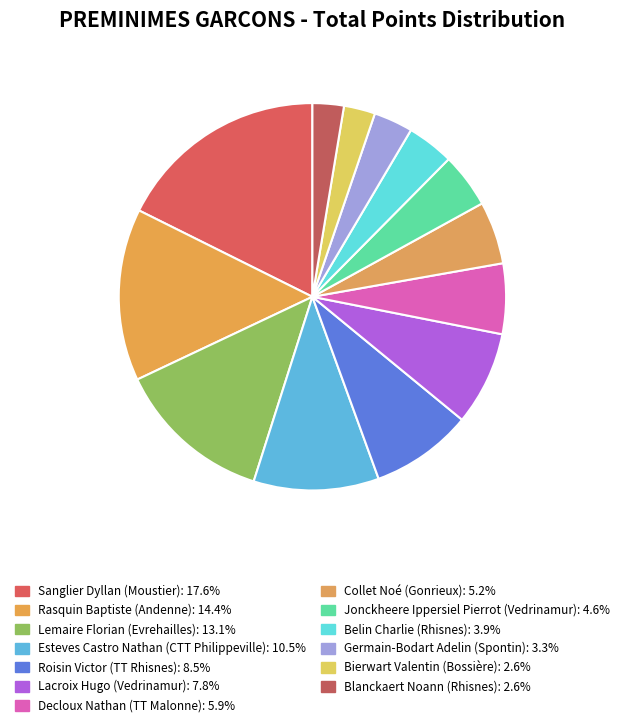

What percentage is NOT represented by Sanglier Dyllan?

82.4%